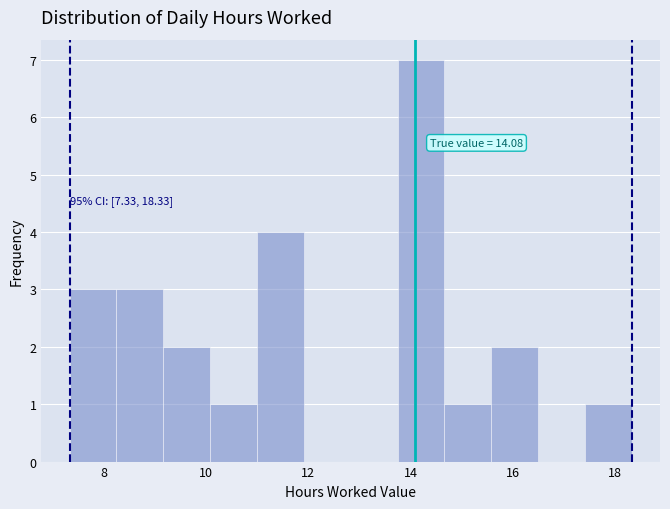

Which range on the x-axis has the tallest bar?

13.8 to 14.6